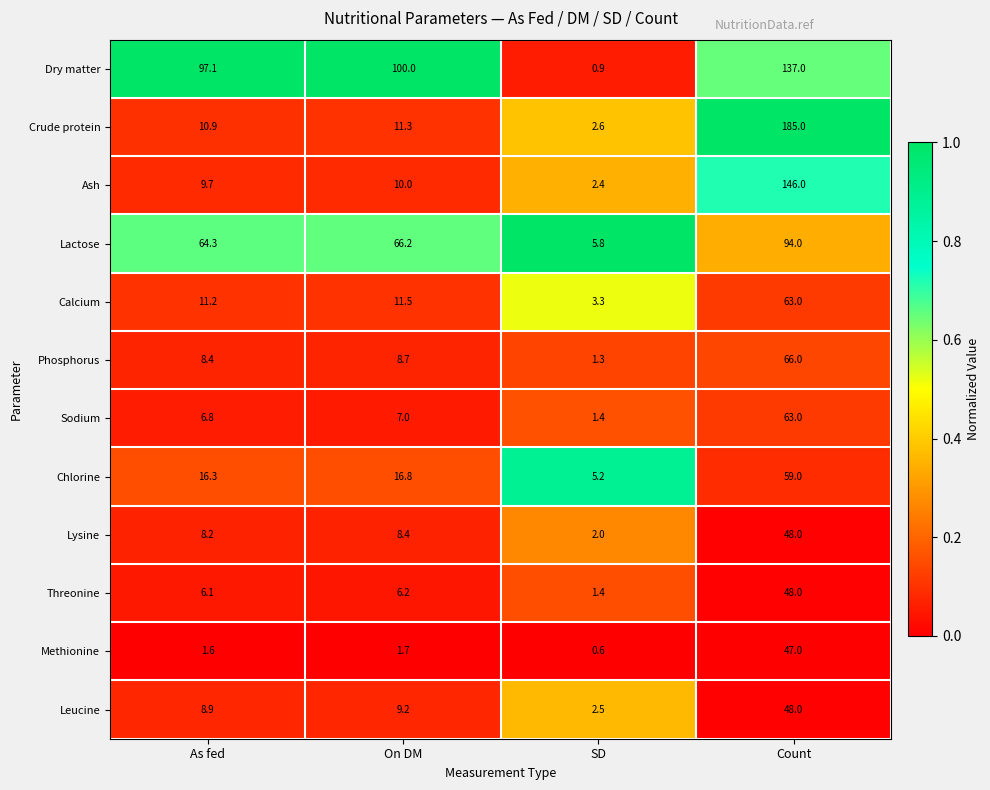

List the labels in order of Crude protein value, largest first.

Count, On DM, As fed, SD